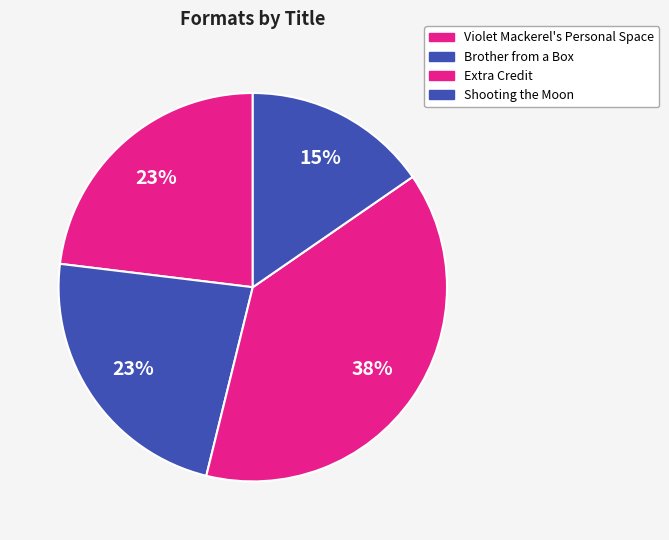

What percentage is the Brother from a Box slice, to the nearest percent?

23%